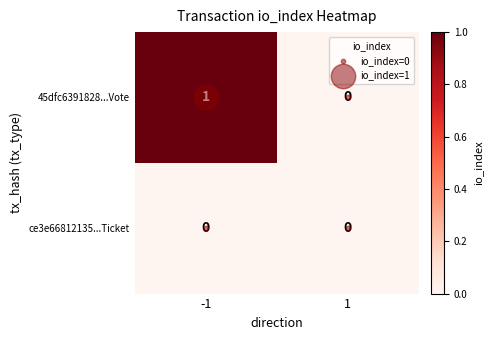

Is the value of ce3e66812135...Ticket at -1 greater than the value of 45dfc6391828...Vote at -1?

No